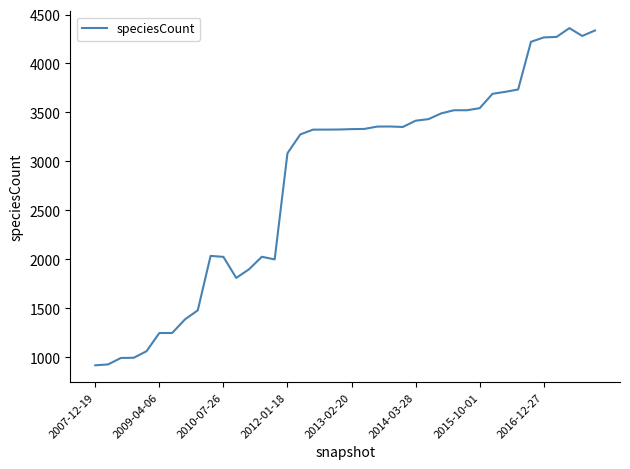

What is the smallest value displayed?

916